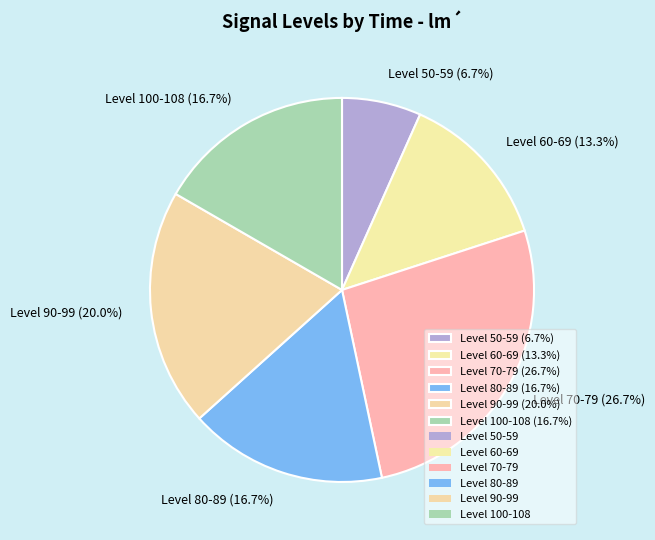

Does Level 90-99 (20.0%) represent more than half of the total?

No